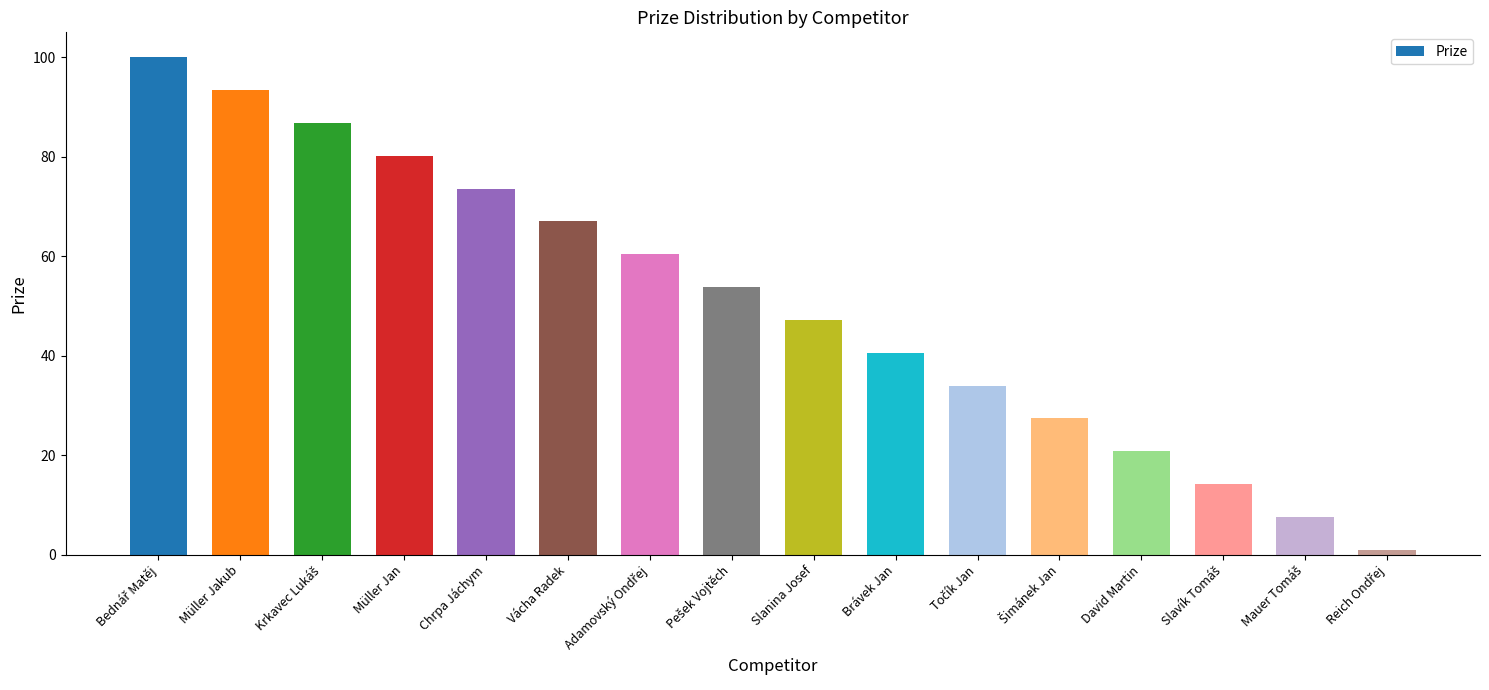

What is the difference between the maximum and second lowest values?

92.4